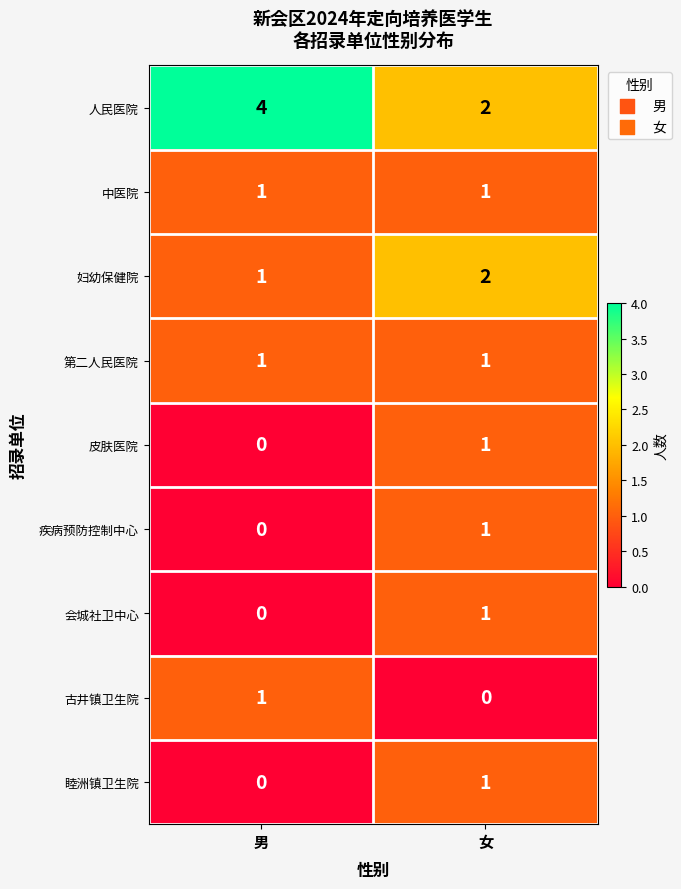

True or false: 古井镇卫生院 has a value of 1 at 男.

True